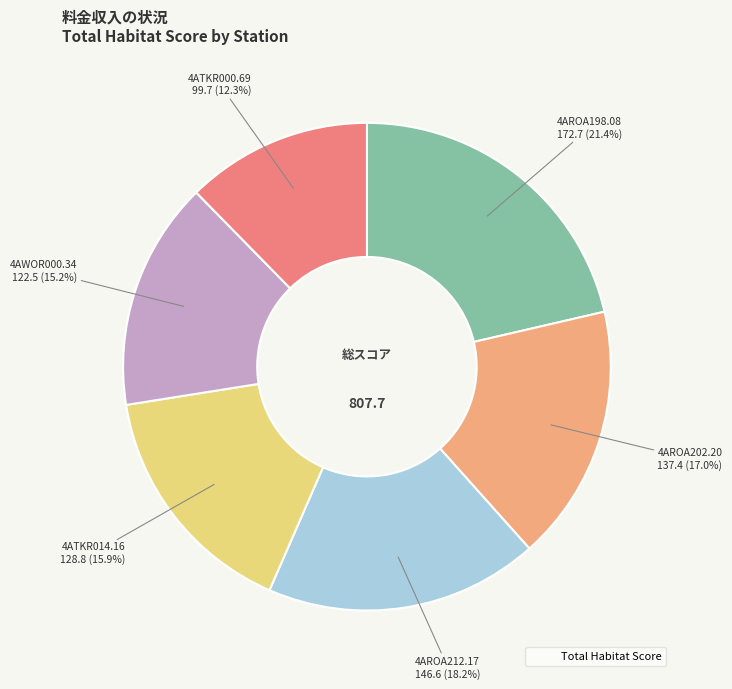

Is there a majority slice in this chart?

No